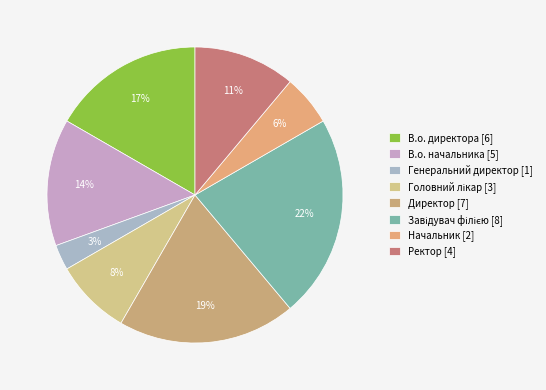

How many slices are in this pie chart?

8